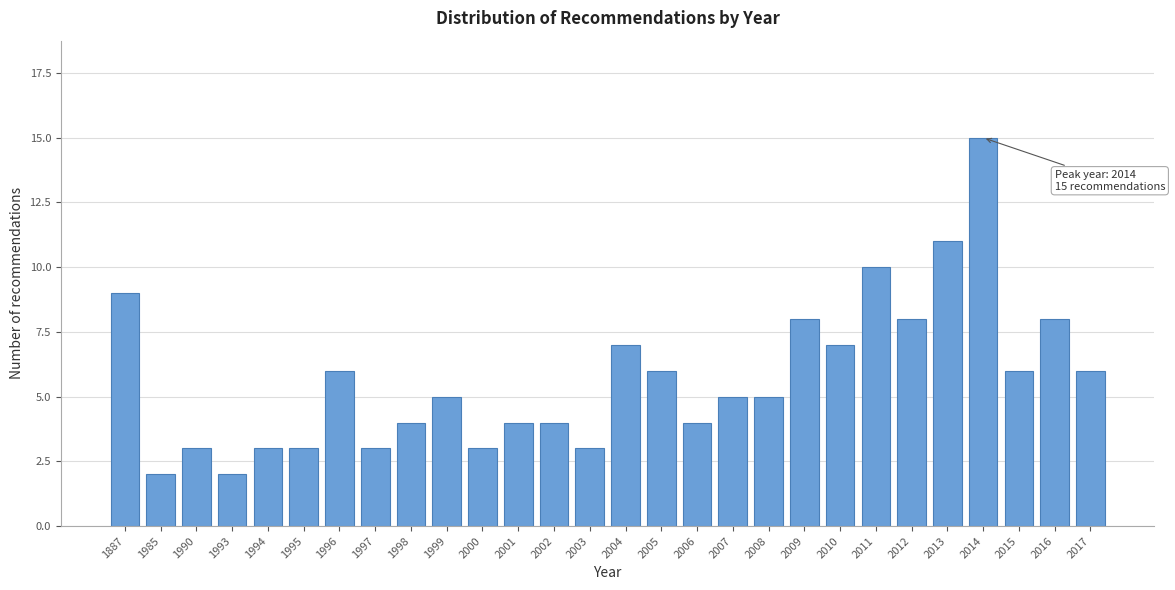

Reading left to right, what are all the values shown in this chart?

1887=9	1985=2	1990=3	1993=2	1994=3	1995=3	1996=6	1997=3	1998=4	1999=5	2000=3	2001=4	2002=4	2003=3	2004=7	2005=6	2006=4	2007=5	2008=5	2009=8	2010=7	2011=10	2012=8	2013=11	2014=15	2015=6	2016=8	2017=6